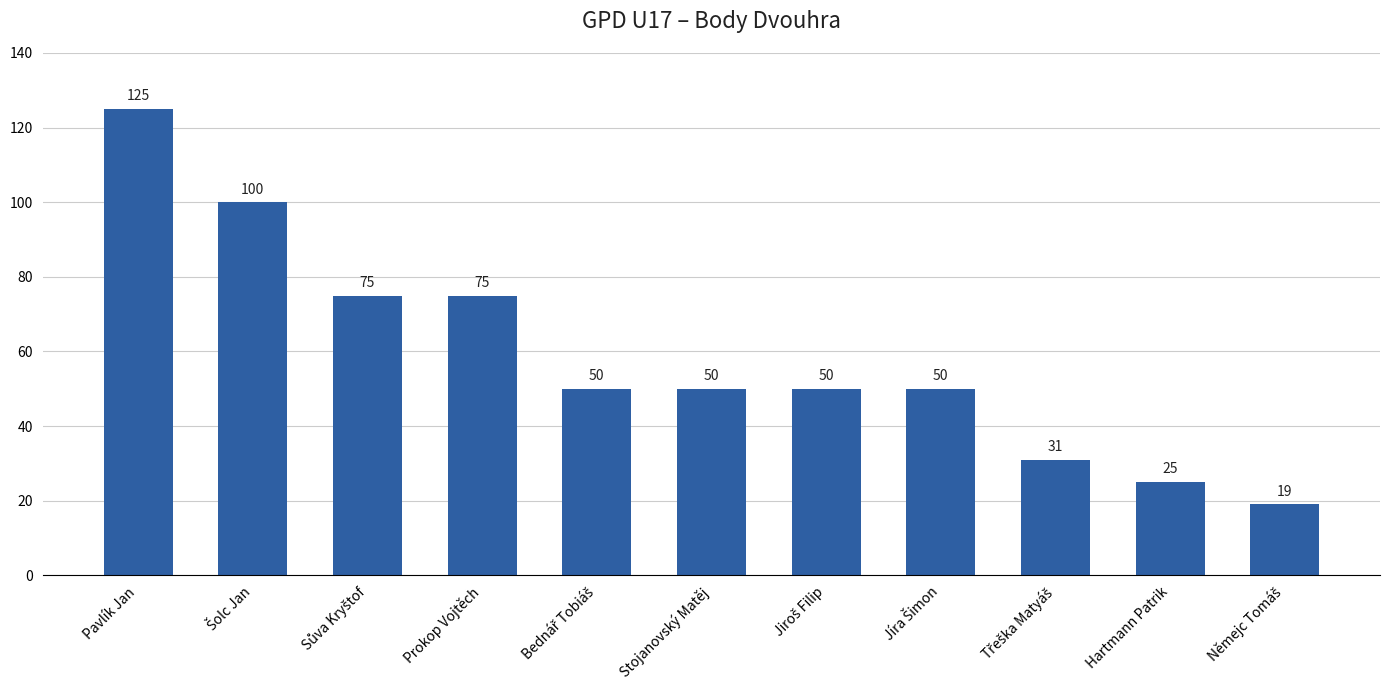

The value at Stojanovský Matěj is 50. True or false?

True